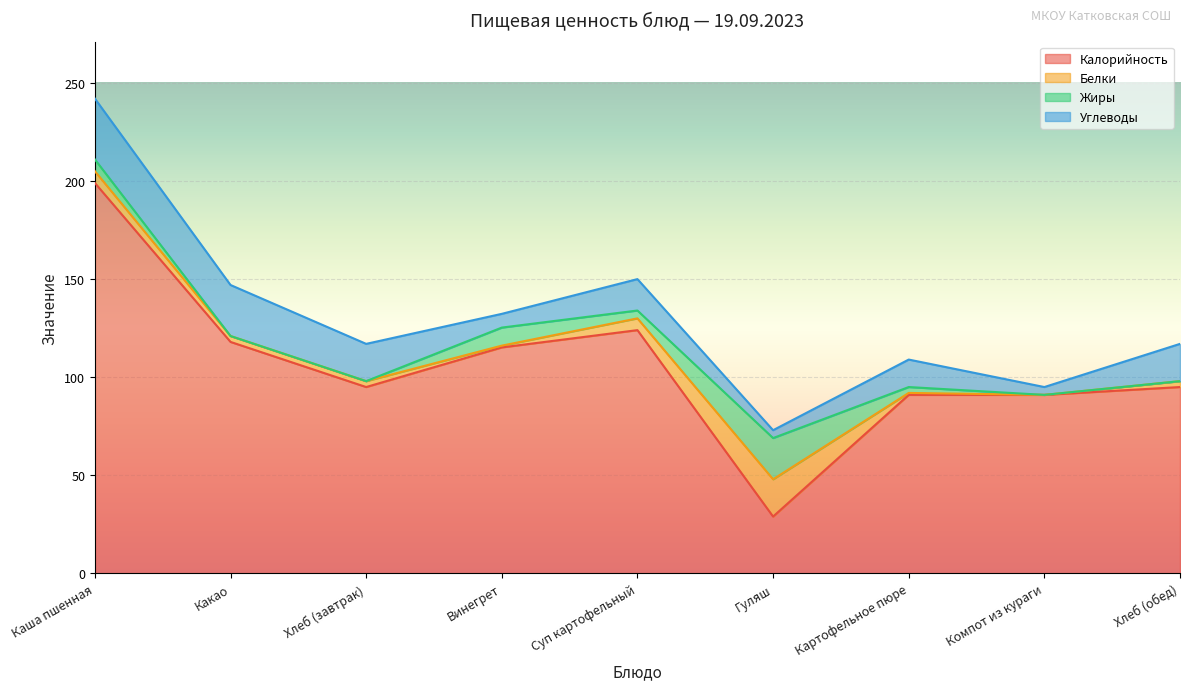

List the labels in order of Белки value, smallest first.

Компот из кураги, Винегрет, Картофельное пюре, Какао, Хлеб (завтрак), Хлеб (обед), Каша пшенная, Суп картофельный, Гуляш